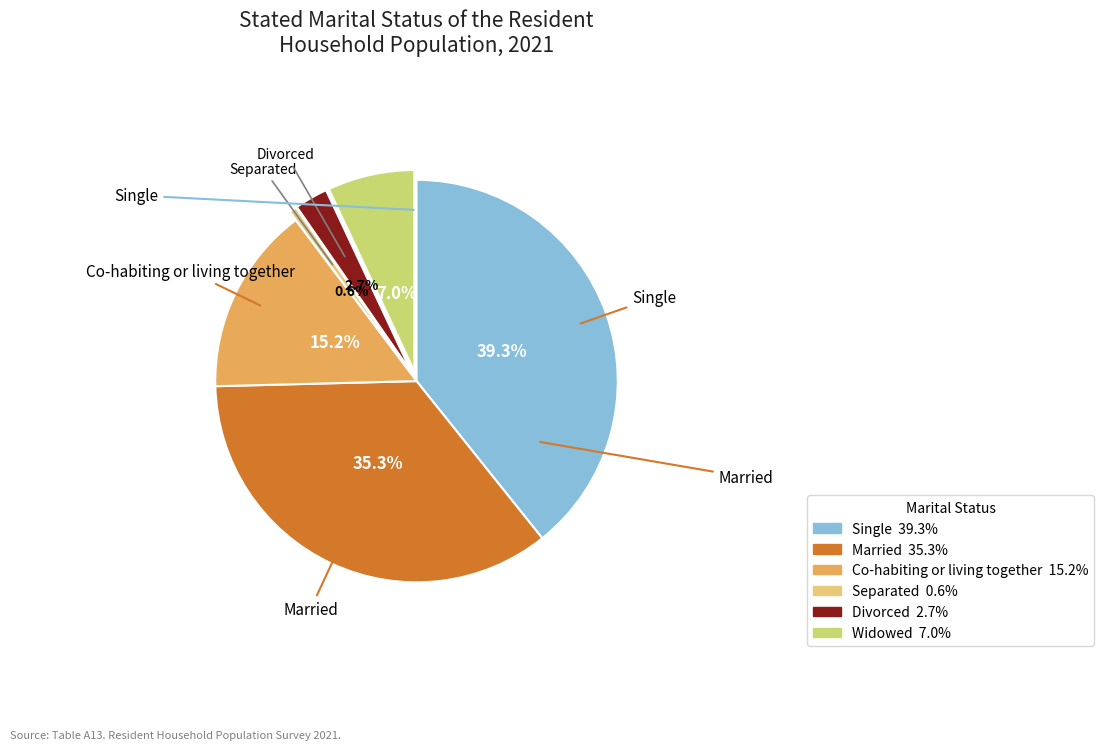

To the nearest percent, what is the difference between the largest and smallest slice percentages?

39%